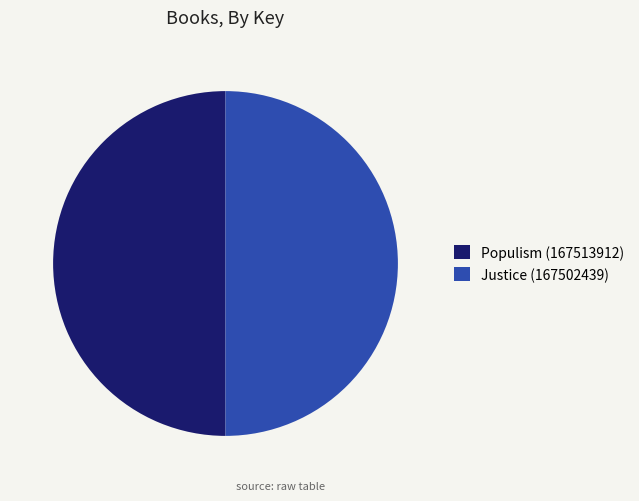

Is it true that Populism (167513912) is 50% of the pie?

True